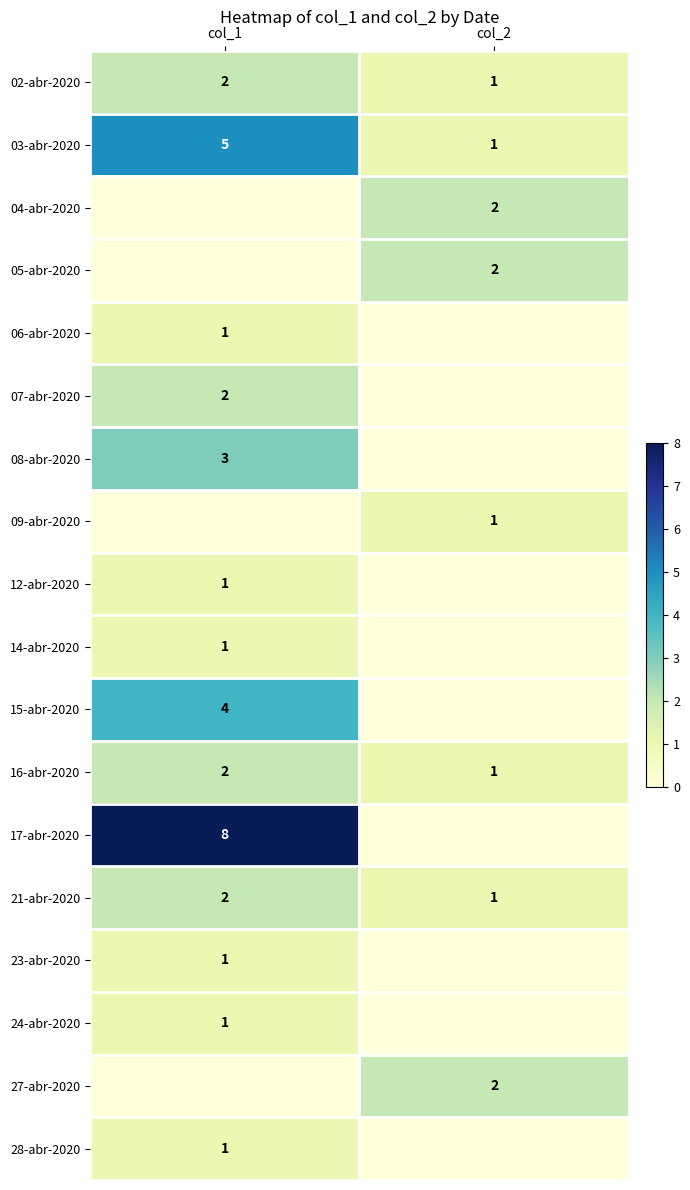

The value of 24-abr-2020 at col_1 is 2. True or false?

False